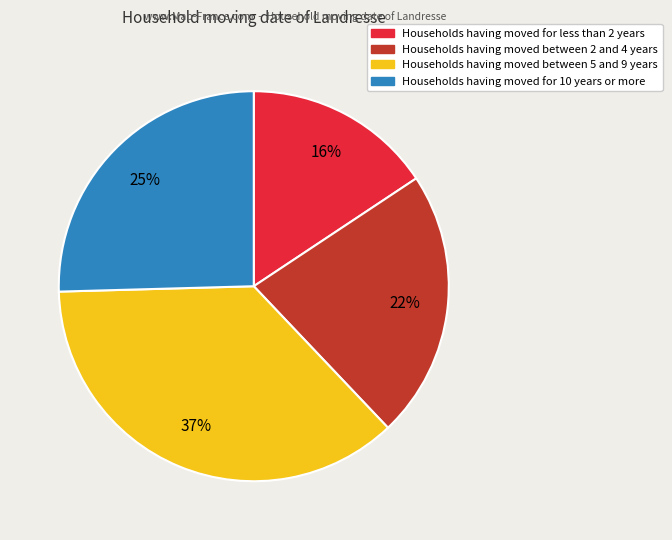

To the nearest percent, what is the difference between the largest and smallest slice percentages?

21%